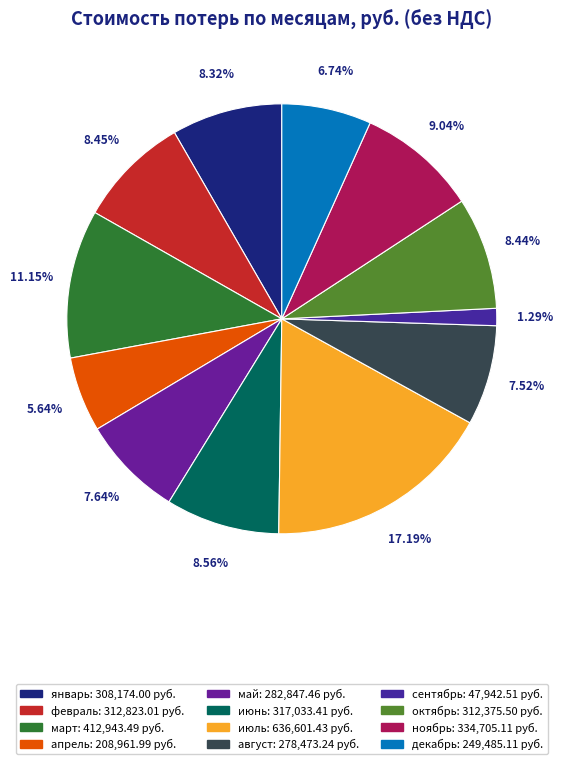

What percentage is NOT represented by май?

92.4%